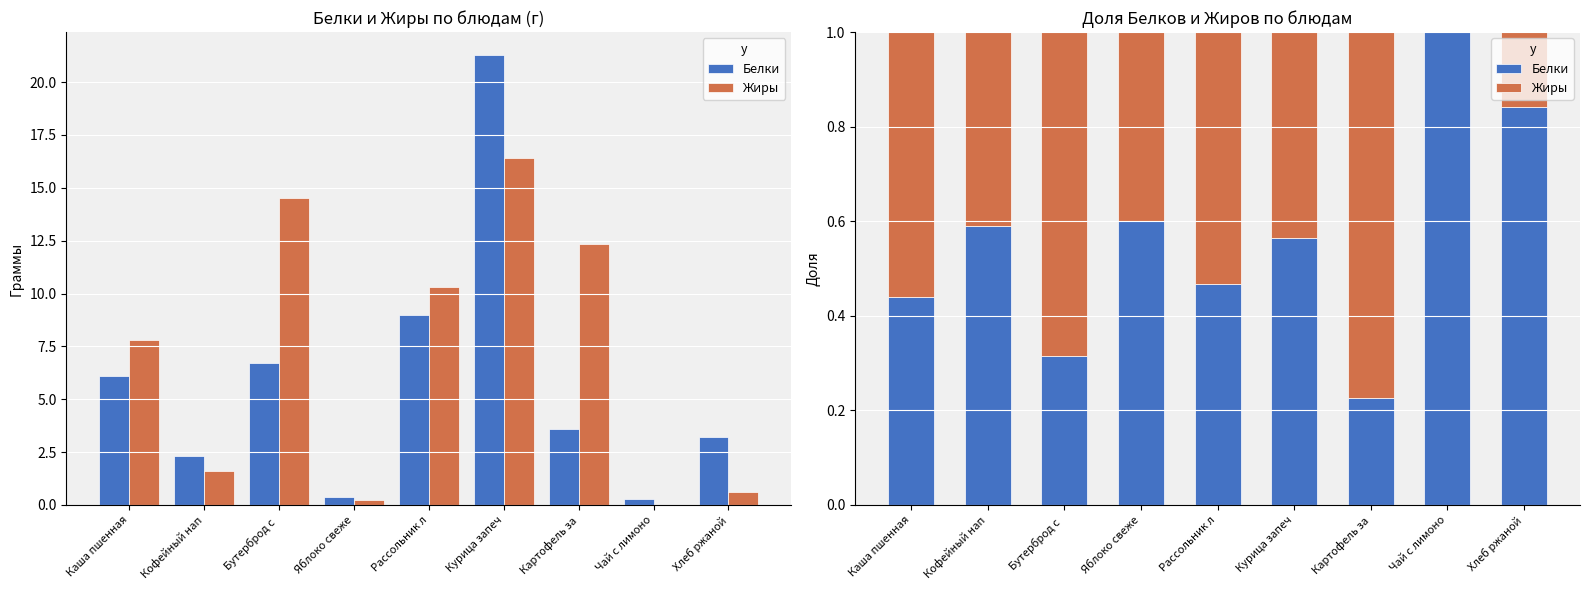

Rank the series at Хлеб ржаной from lowest to highest value.

Жиры, Белки